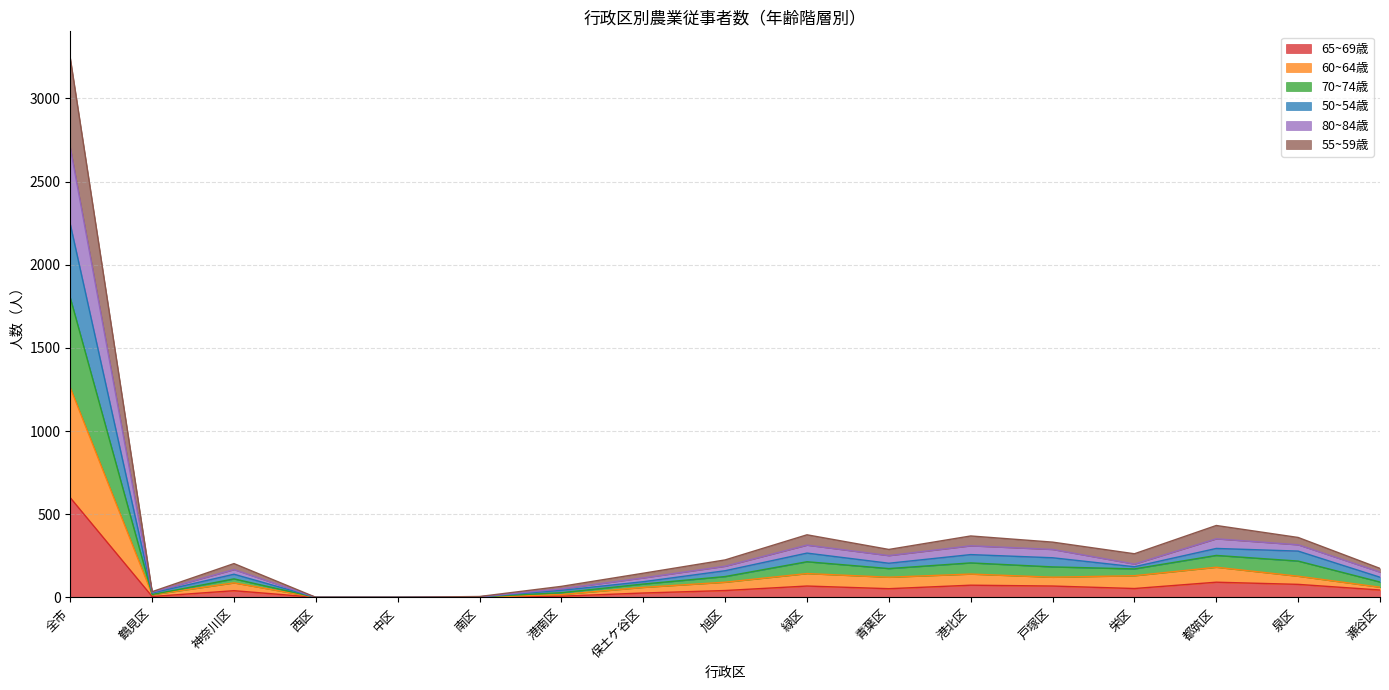

How many lines are shown in the chart?

6